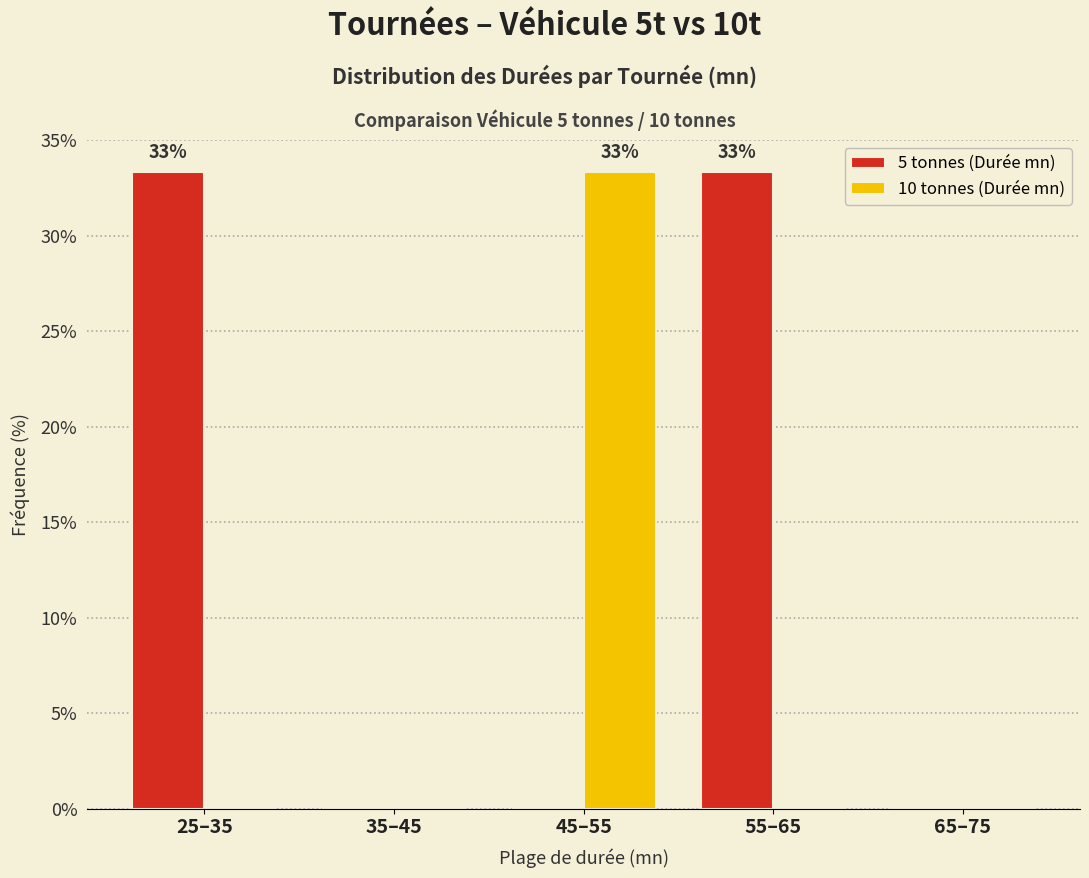

Reading right to left, list all the values displayed in this chart.

5 tonnes (Durée mn): 65–75=0.0	55–65=33.3	45–55=0.0	35–45=0.0	25–35=33.3
10 tonnes (Durée mn): 65–75=0.0	55–65=0.0	45–55=33.3	35–45=0.0	25–35=0.0